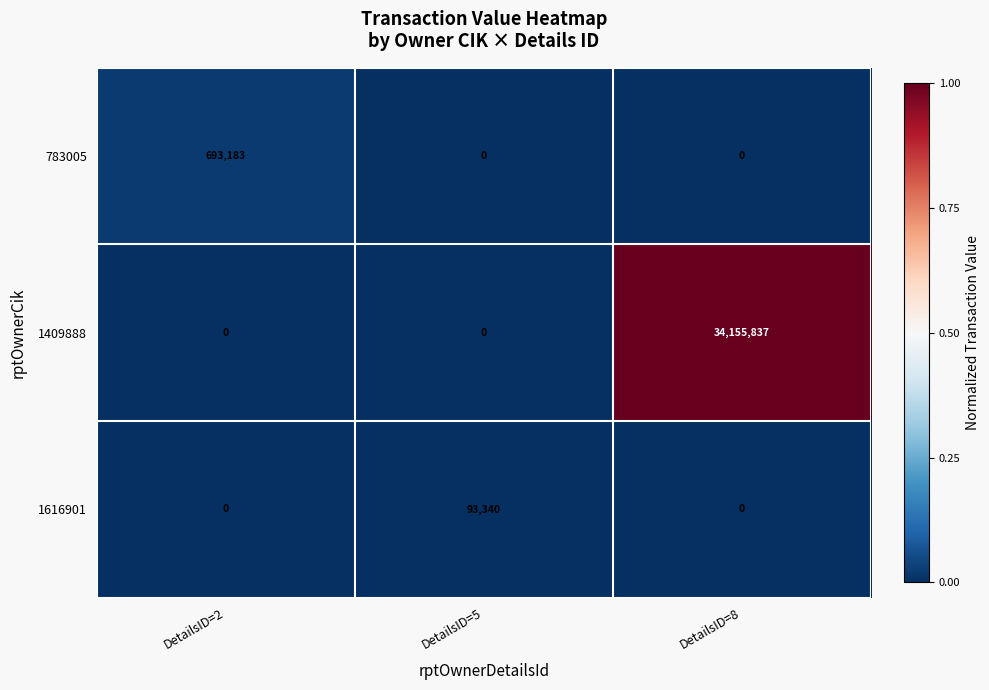

What is the sum of the 1616901 values at DetailsID=5 and DetailsID=2?

93340